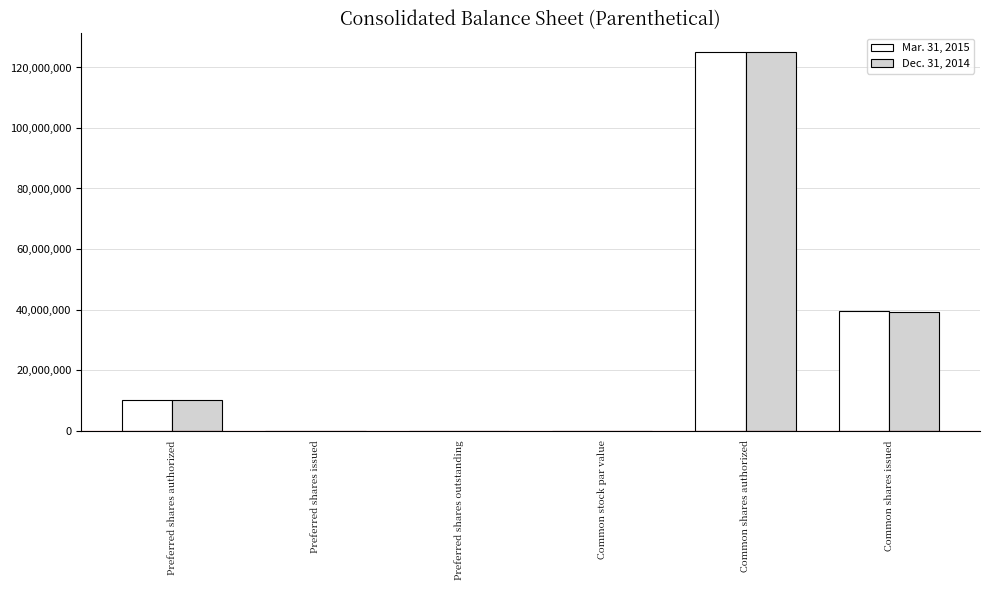

The Dec. 31, 2014 series shows 9206464.2 at Common shares issued. True or false?

False